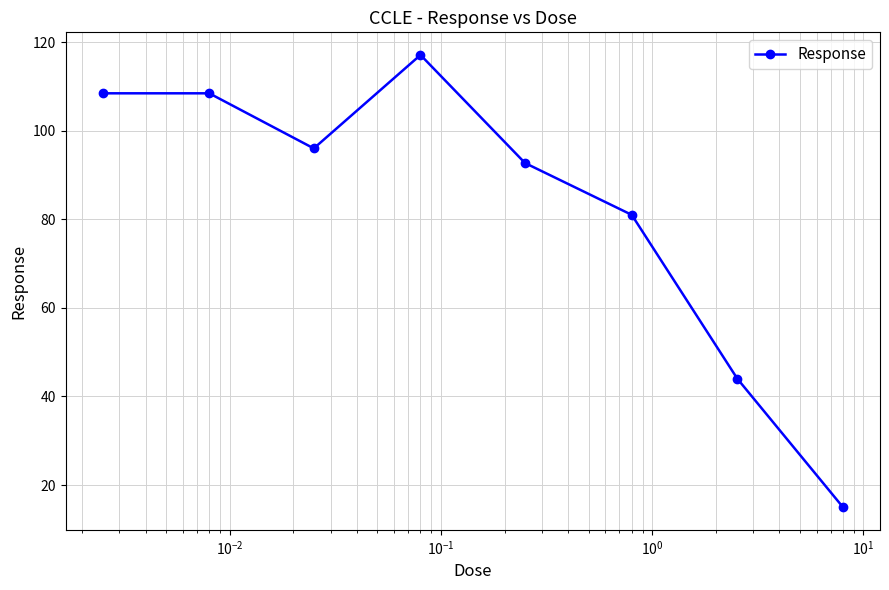

What is the greatest value displayed?

117.1